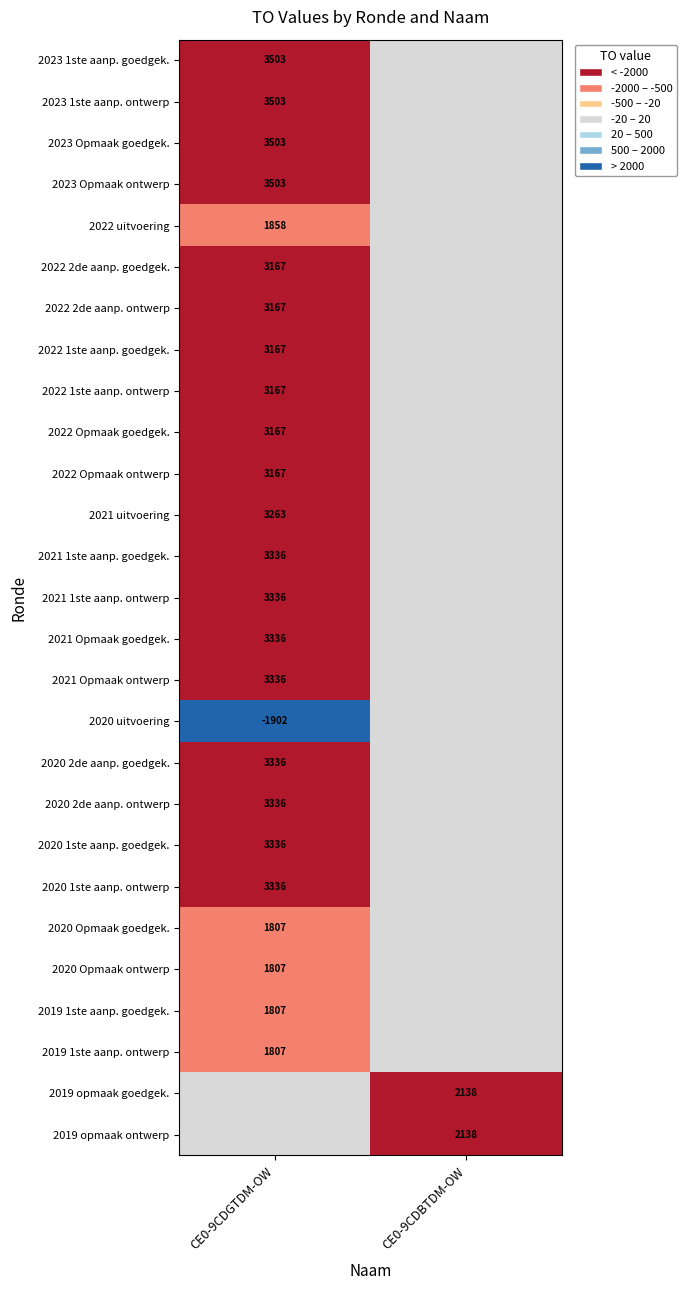

Is it true that 2022 2de aanp. goedgek. equals 3167 at CE0-9CDGTDM-OW?

True